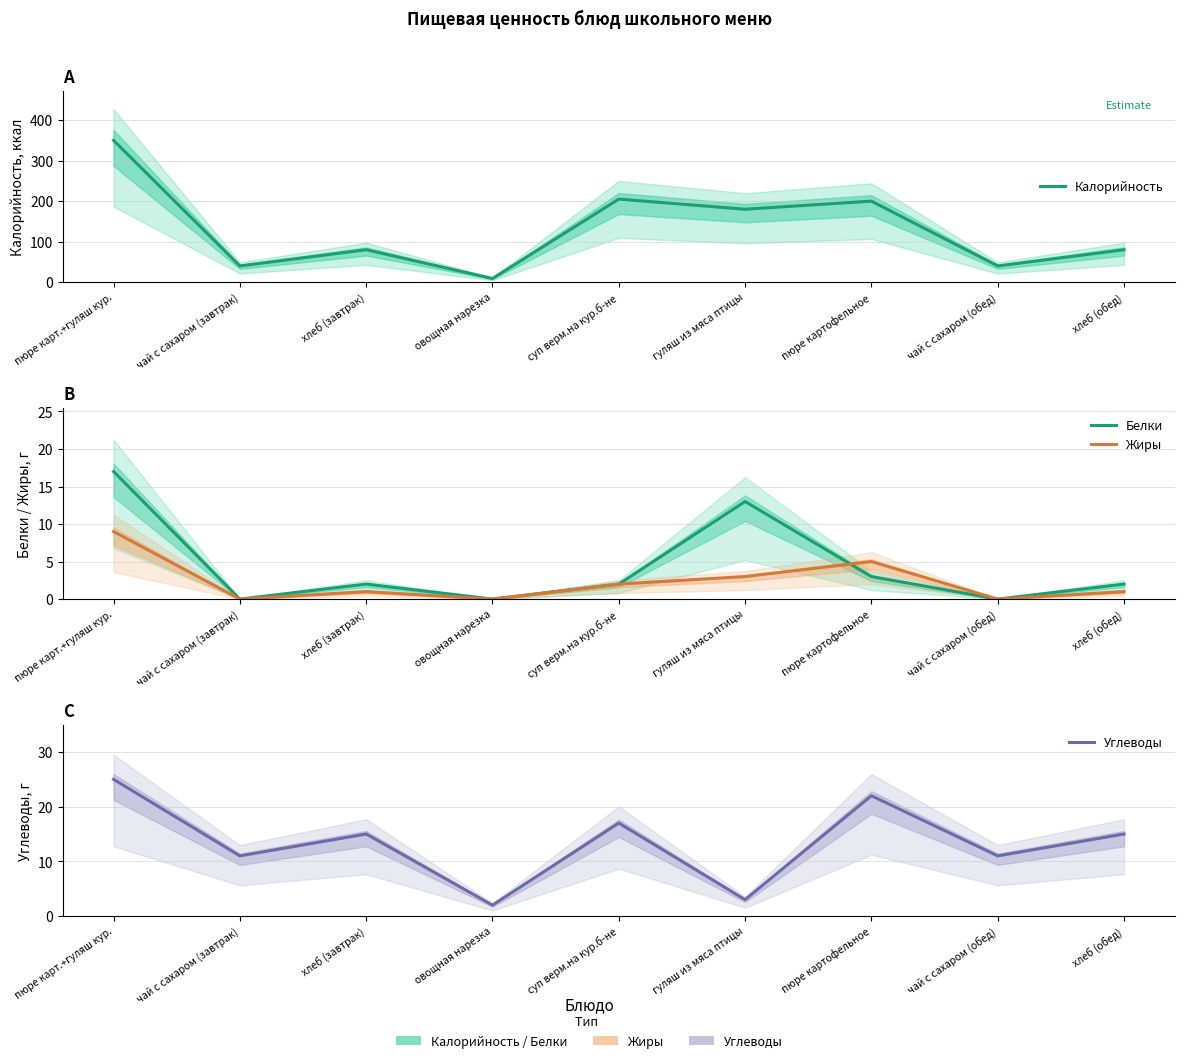

What is the label of the 5th point from the right?

суп верм.на кур.б-не